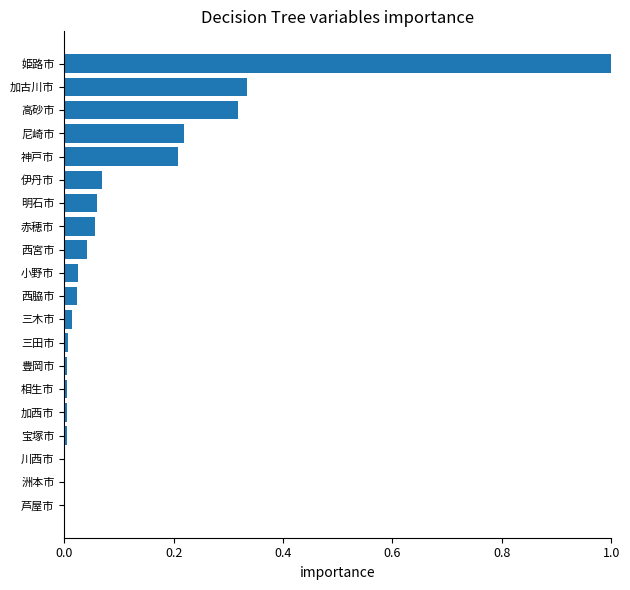

True or false: the data shows 0.4 at 神戸市.

False